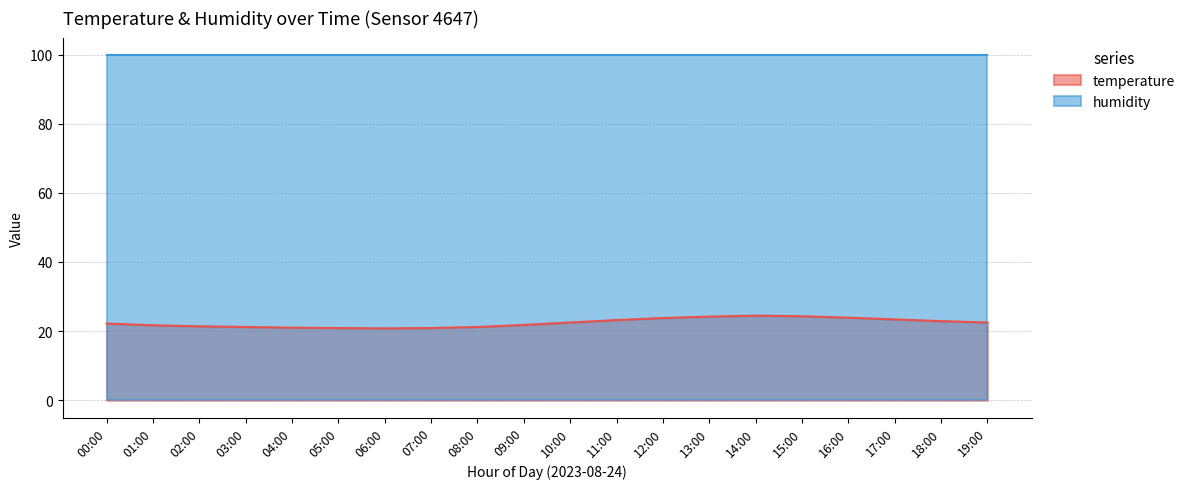

At which category does the data reach its first local valley?

06:00